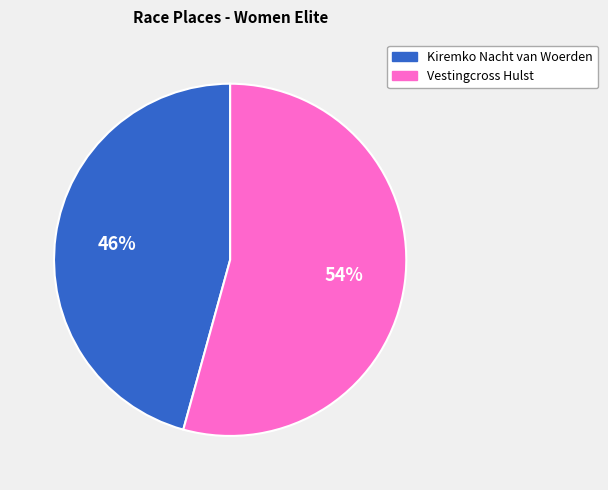

To the nearest percent, what is the average slice percentage?

50%